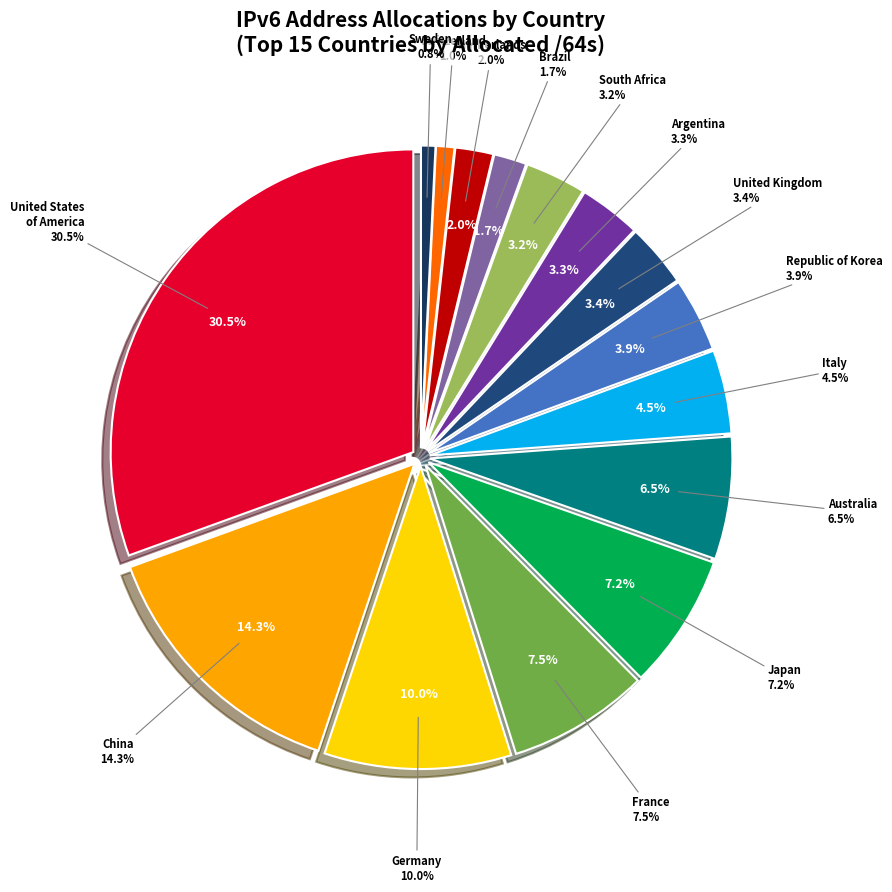

How many segments does this pie chart have?

15